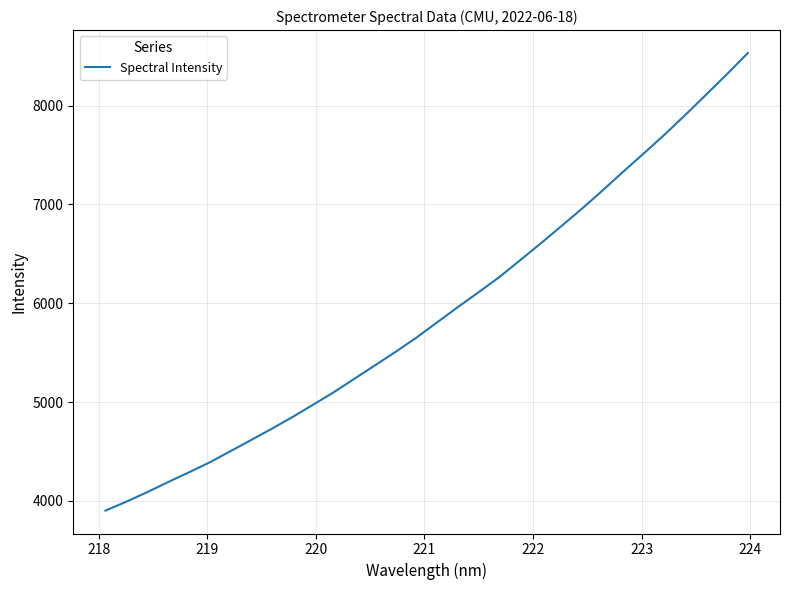

What is the greatest value displayed?

8533.6